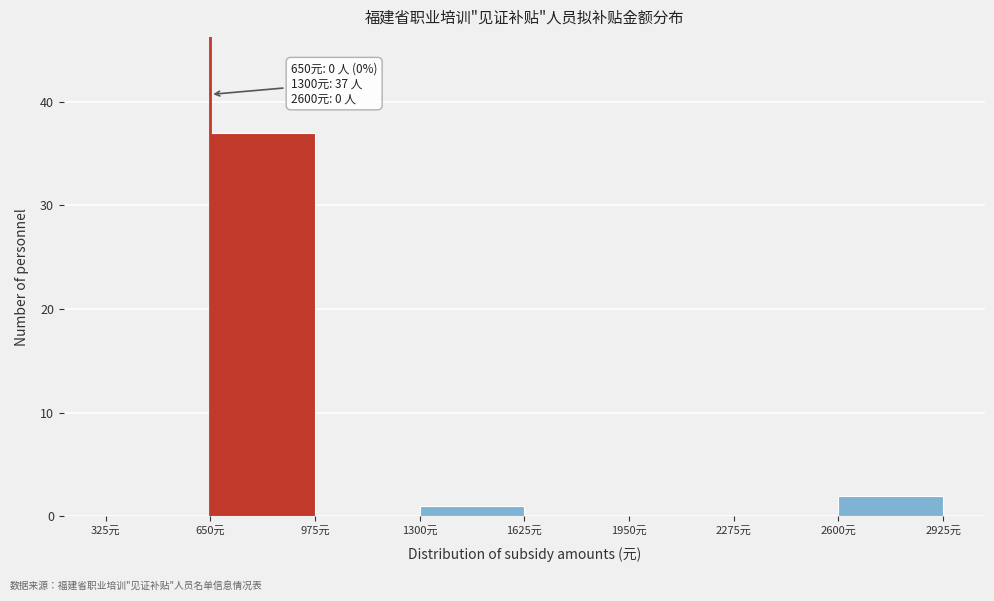

Over which range of the x-axis is the bar tallest?

650 to 975